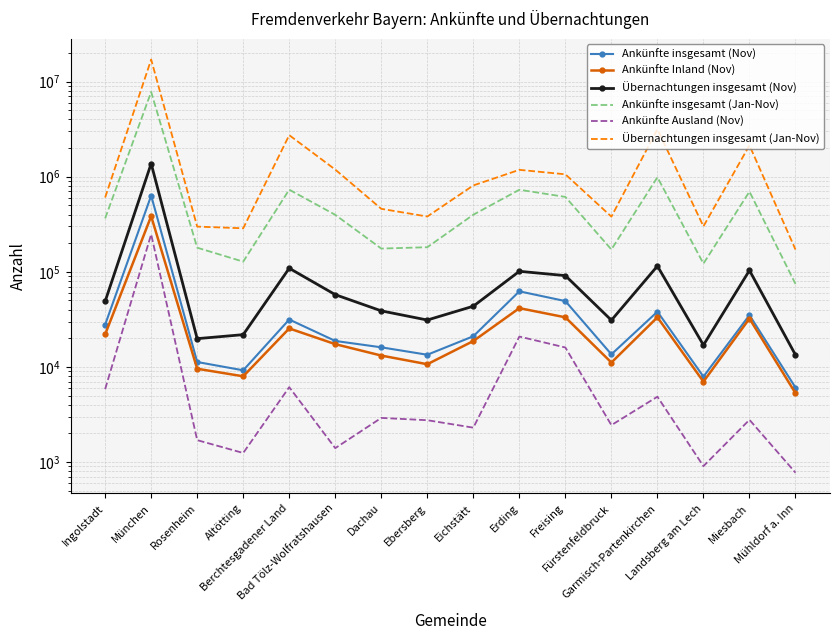

At which category does Ankünfte Inland (Nov) reach its first local valley?

Altötting